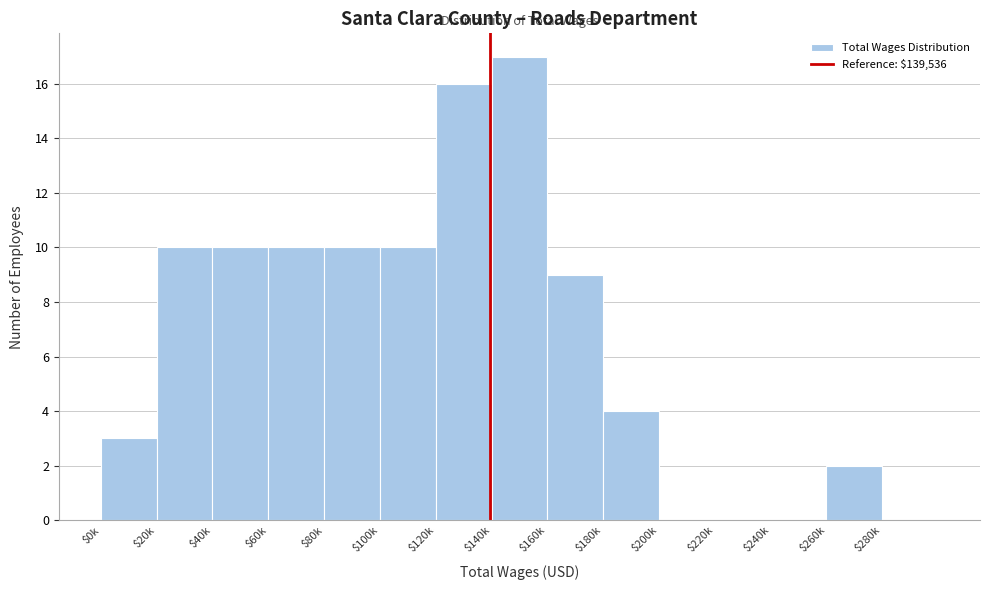

What is the sum of all values?

101